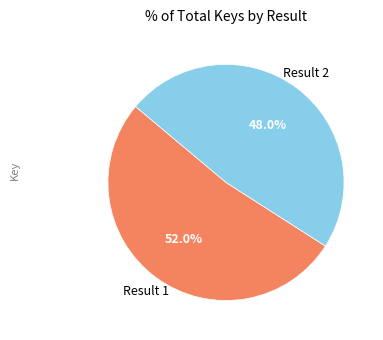

Is there a majority slice in this chart?

Yes